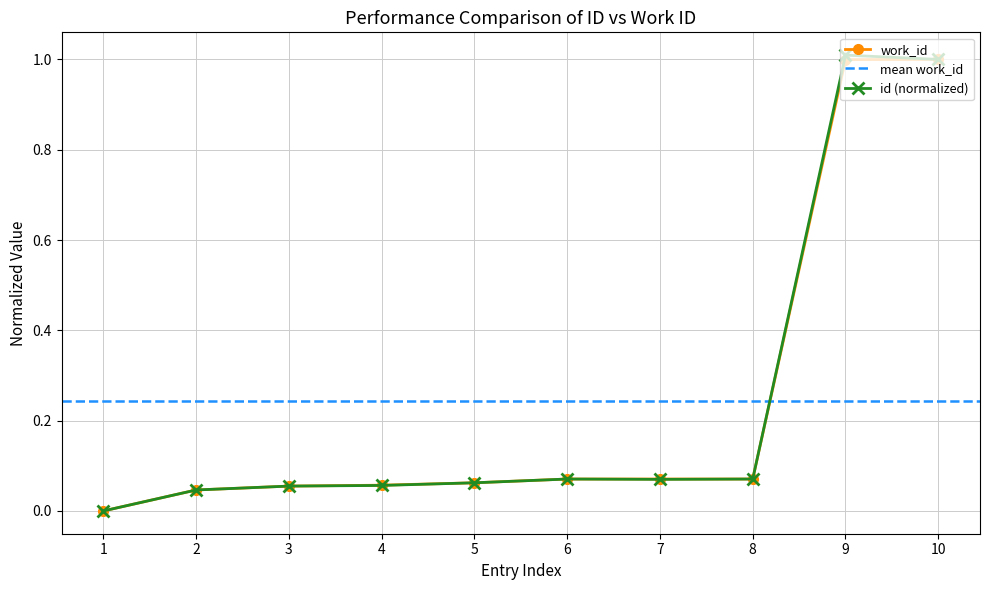

Does the chart have visible grid lines?

Yes